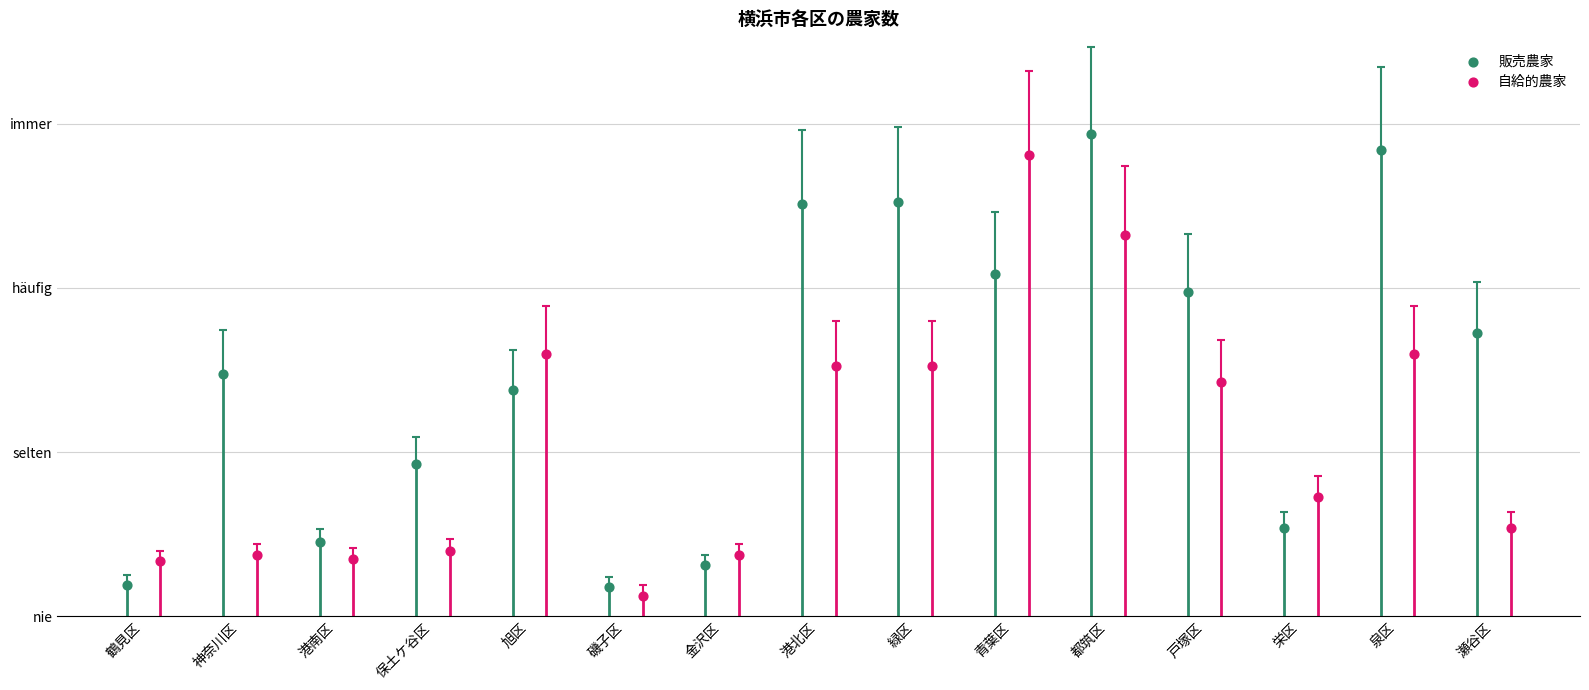

Which series contains the lowest Y value?

自給的農家